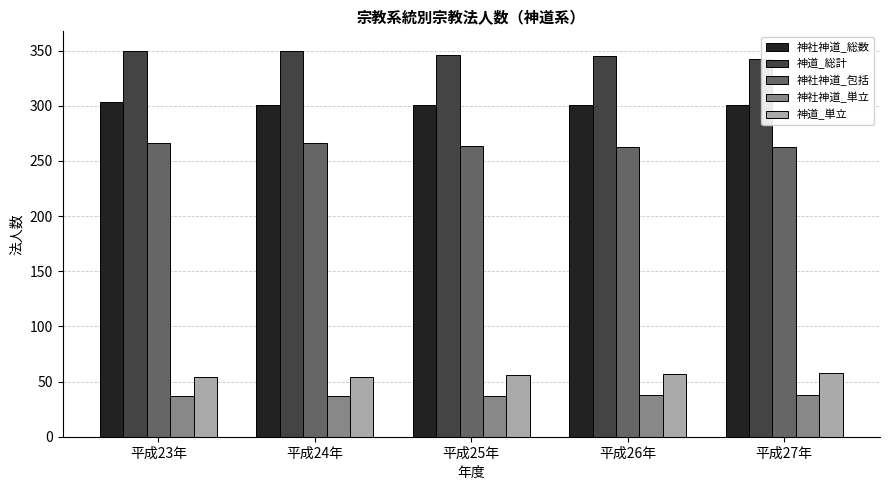

What is the minimum value for 神社神道_総数?

301